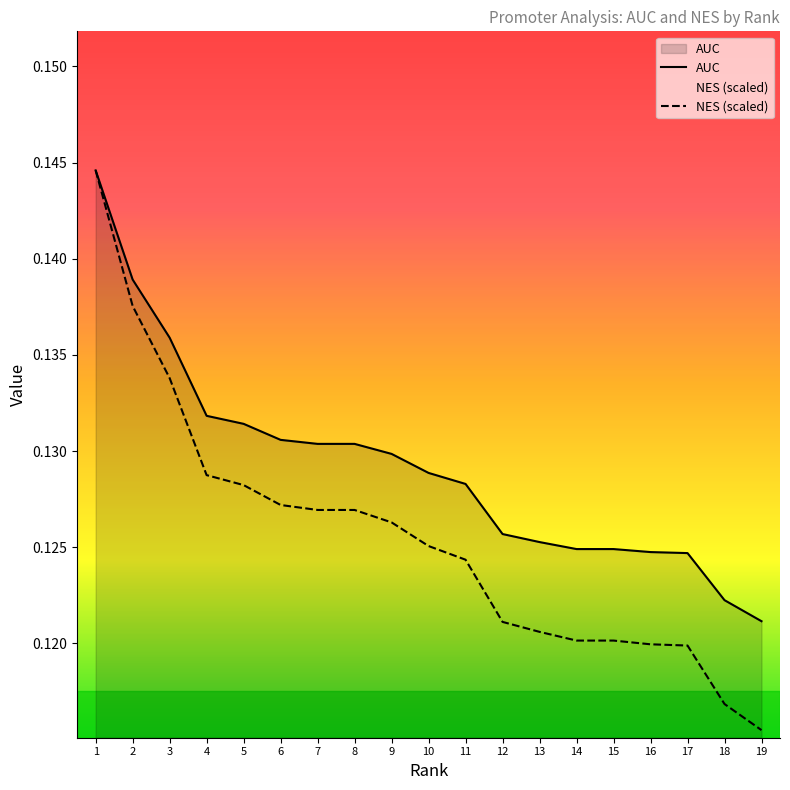

True or false: NES and AUC cross at least once.

False